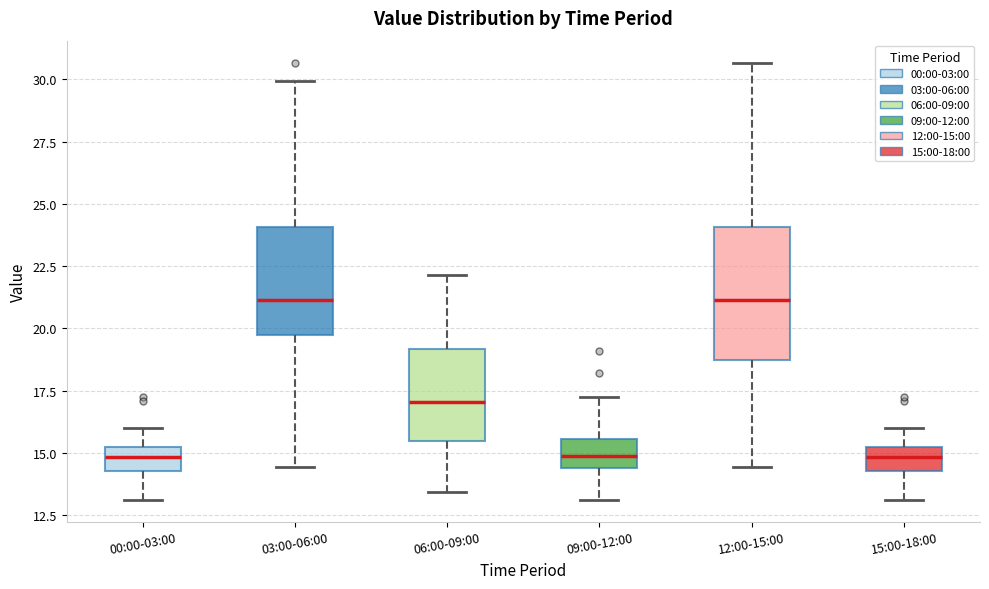

Reading left to right, transcribe this box plot: for each box, give where its median line is, the range the box spans, and where its two whiskers end, as read against the y-axis. The values are not printed on the chart, so give them approximately, as read against the axis.

00:00-03:00: median 15.0 (inside the box), box 14.5 to 15.0, whiskers 13.0 to 16.0
03:00-06:00: median 21.0, box 20.0 to 24.0, whiskers 14.5 to 30.0
06:00-09:00: median 17.0, box 15.5 to 19.0, whiskers 13.5 to 22.0
09:00-12:00: median 15.0, box 14.5 to 15.5, whiskers 13.0 to 17.0
12:00-15:00: median 21.0, box 18.5 to 24.0, whiskers 14.5 to 30.5
15:00-18:00: median 15.0 (inside the box), box 14.5 to 15.0, whiskers 13.0 to 16.0